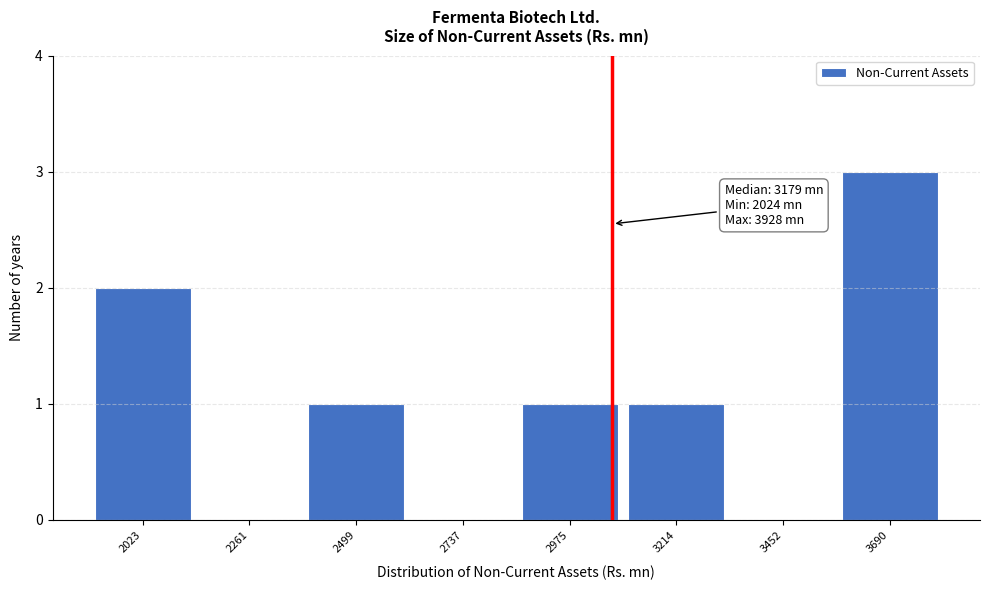

Reading right to left, extract all data points from this chart.

3690=3	3452=0	3214=1	2975=1	2737=0	2499=1	2261=0	2023=2